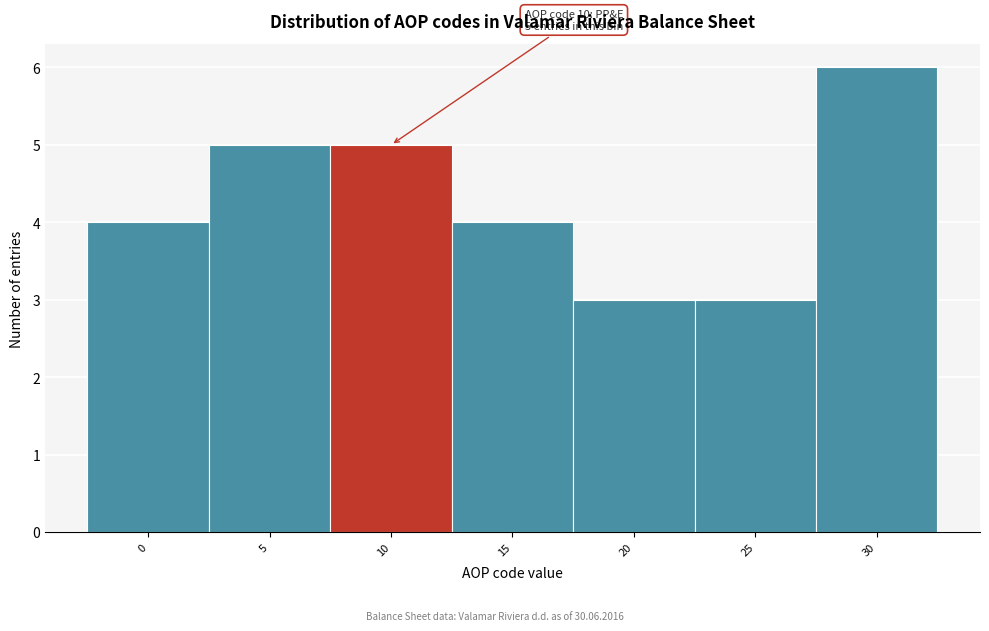

Reading left to right, transcribe all the data shown in this chart.

0=4	5=5	10=5	15=4	20=3	25=3	30=6